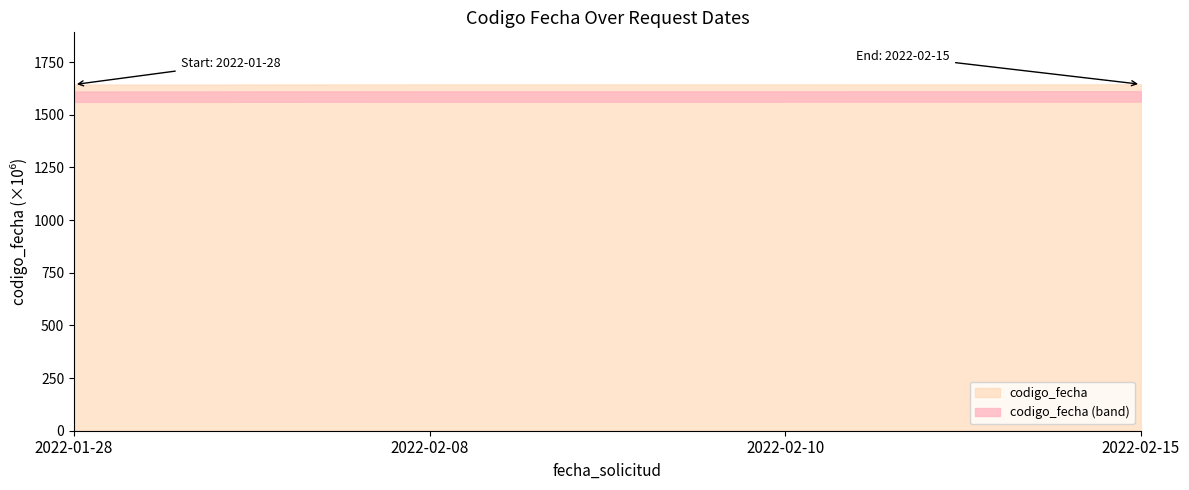

What is the change in value from 2022-01-28 to 2022-02-15?

+1.3